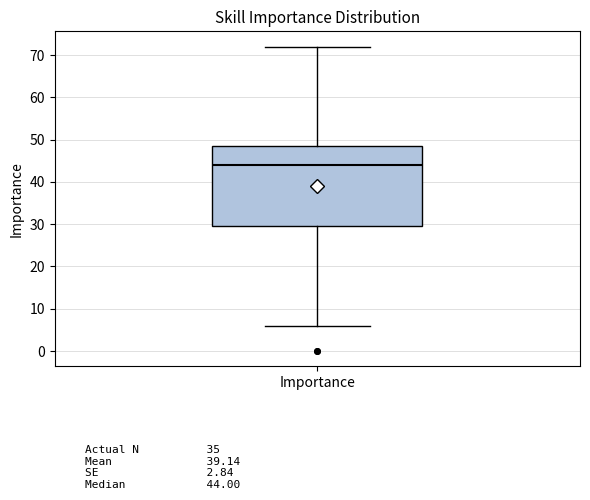

Where is the lower edge of the box for Importance on the y-axis? The values are not printed on the chart, so give them approximately, as read against the axis.

30